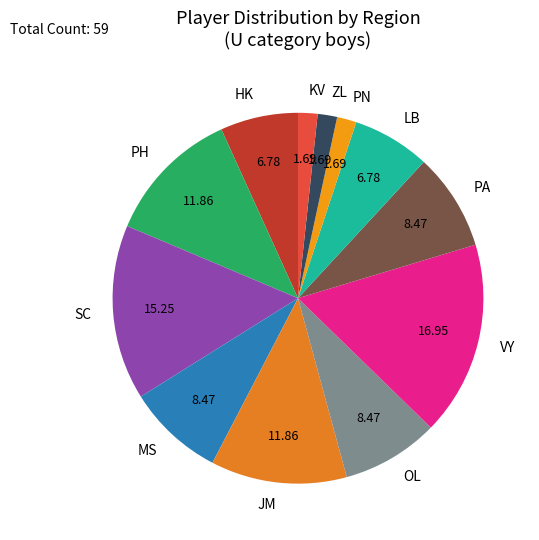

How many slices are in this pie chart?

12